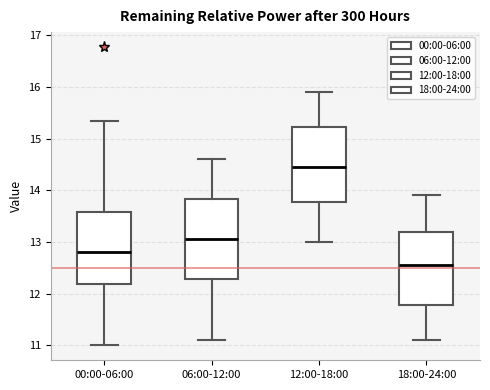

Which box has the lowest median line?

18:00-24:00